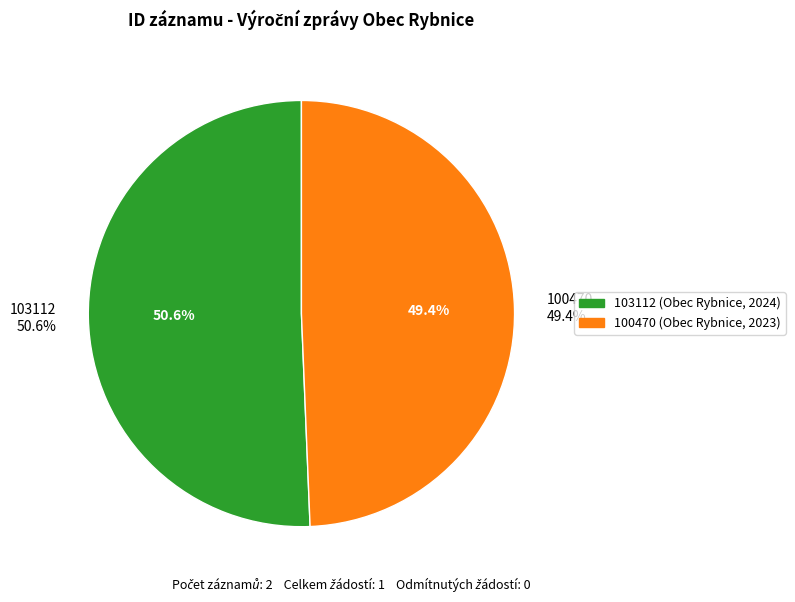

Which category accounts for the majority?

103112